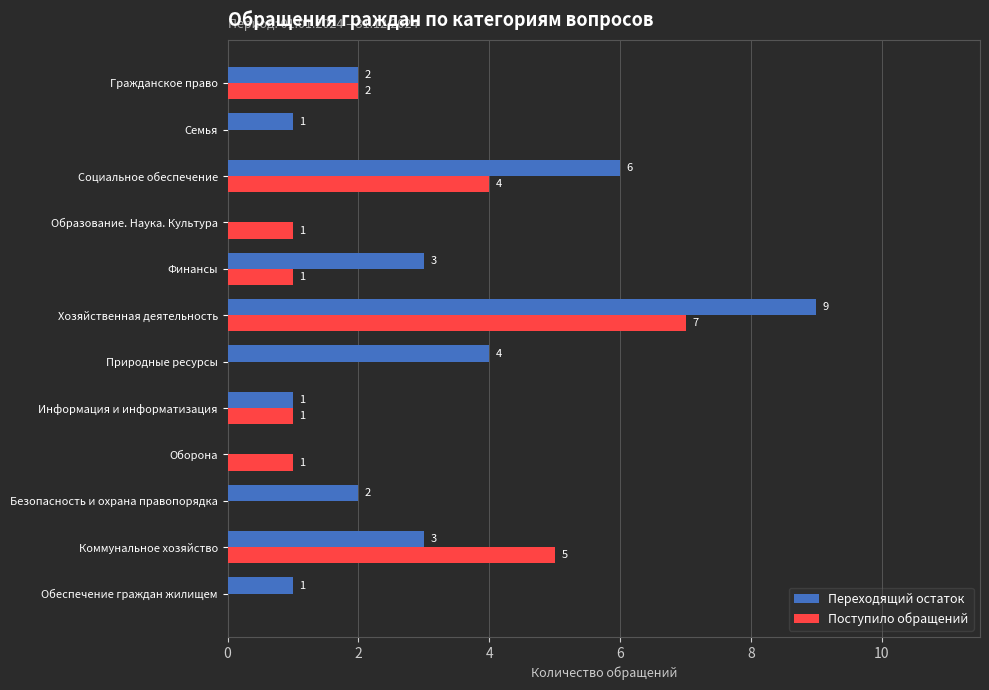

Between Природные ресурсы and Безопасность и охрана правопорядка, which series saw the biggest shift?

Переходящий остаток